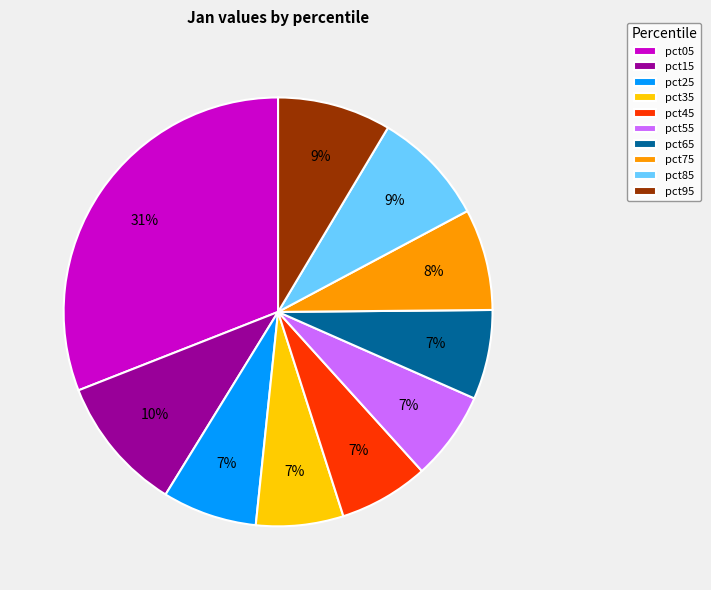

Does pct05 account for over 50% of the chart?

No